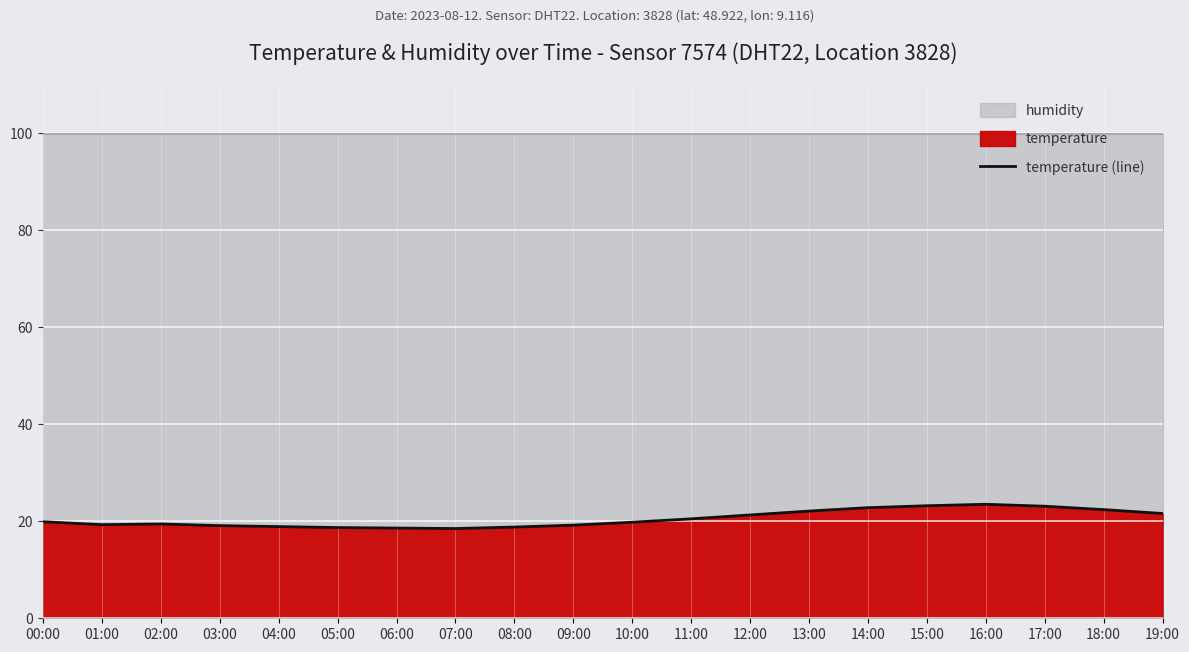

True or false: there are more than 0 points higher than both neighbors.

True